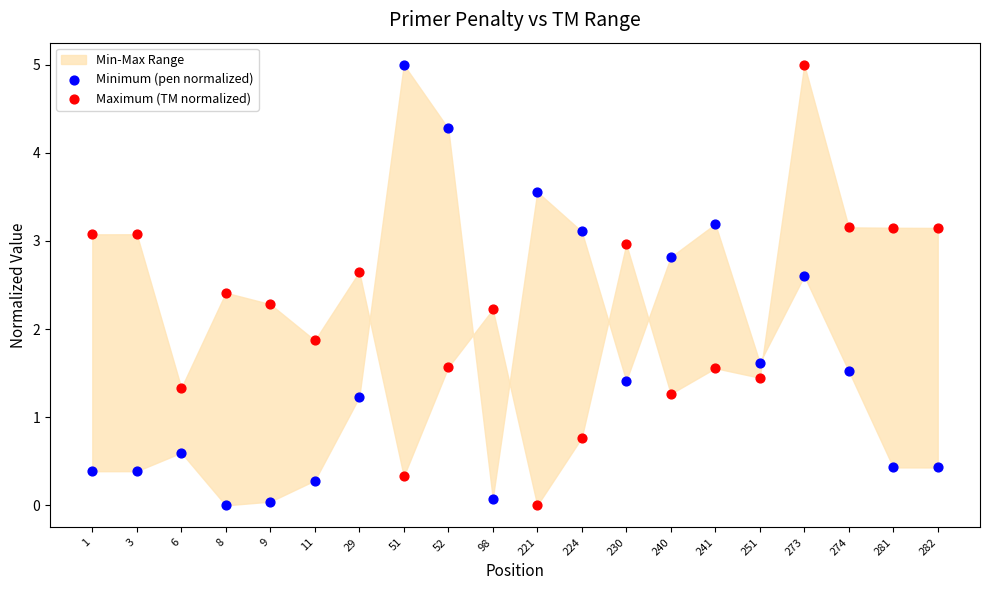

In the Maximum (TM normalized) series, what Y value is closest to 2?

1.9